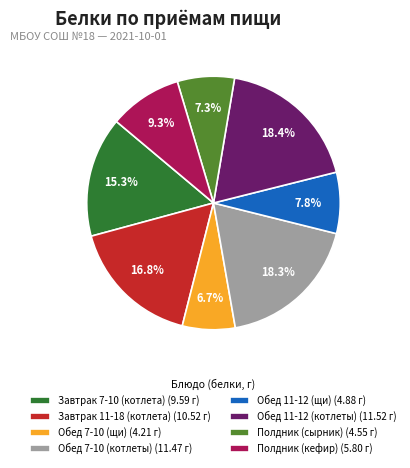

Combined, do Завтрак 7-10 (котлета) (9.59 г) and Обед 7-10 (щи) (4.21 г) account for over 50%?

No